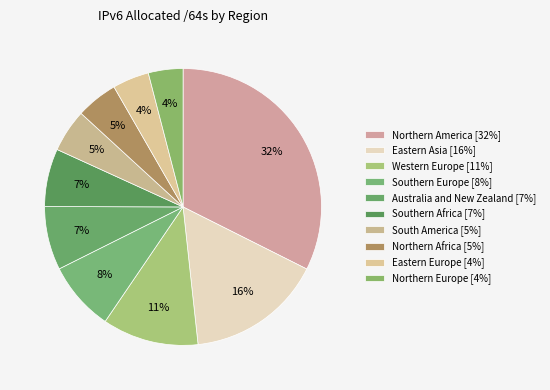

Which slice is the largest?

Northern America